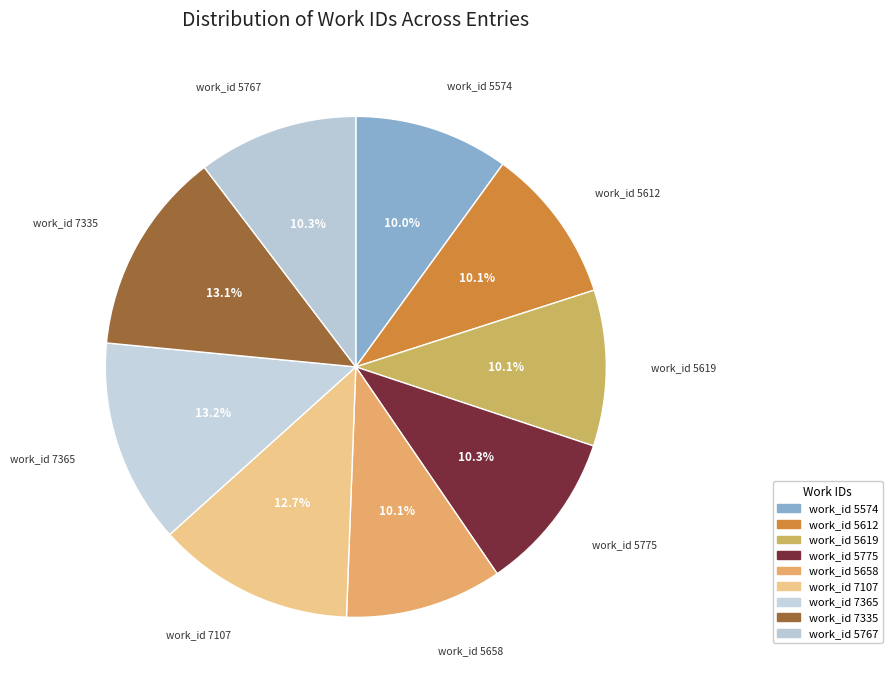

Is it true that work_id 5612 is 17% of the pie?

False